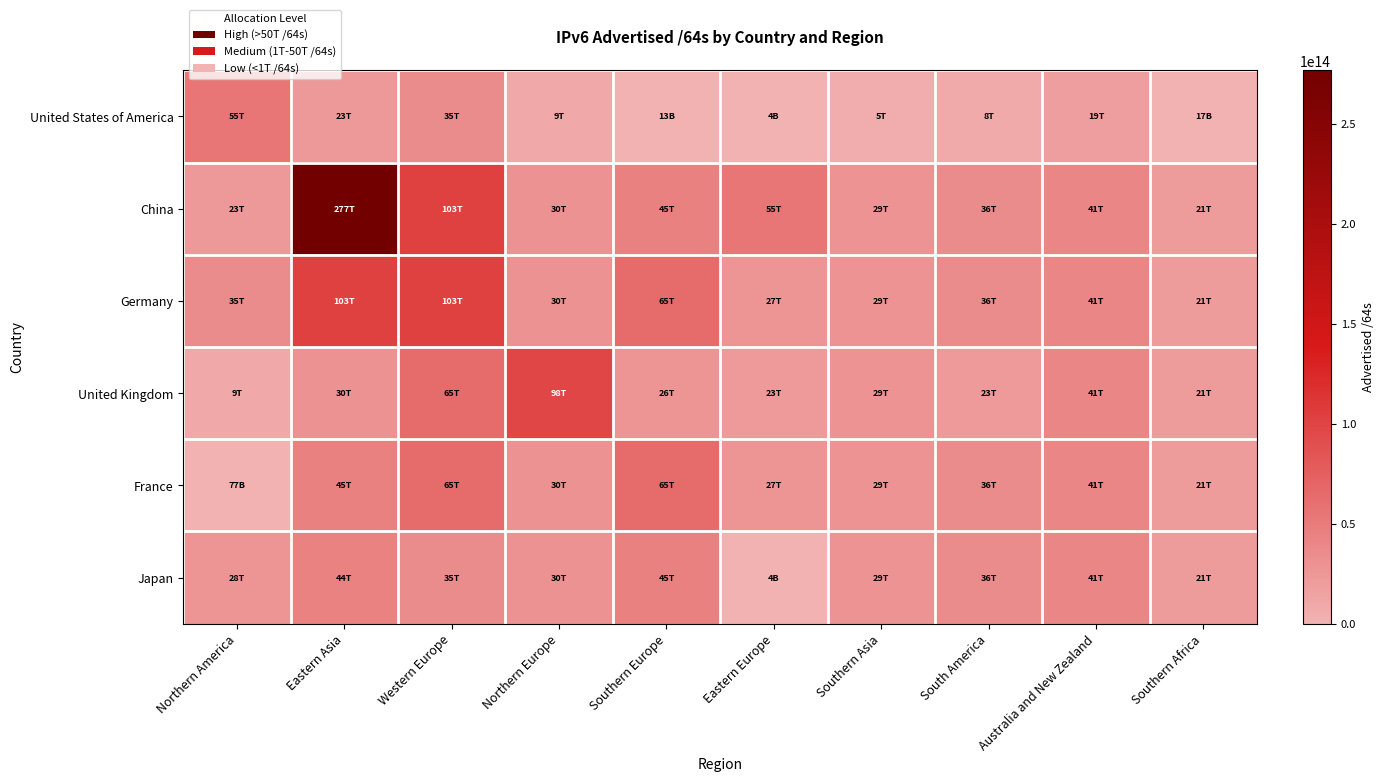

Which series has the widest spread of values?

China